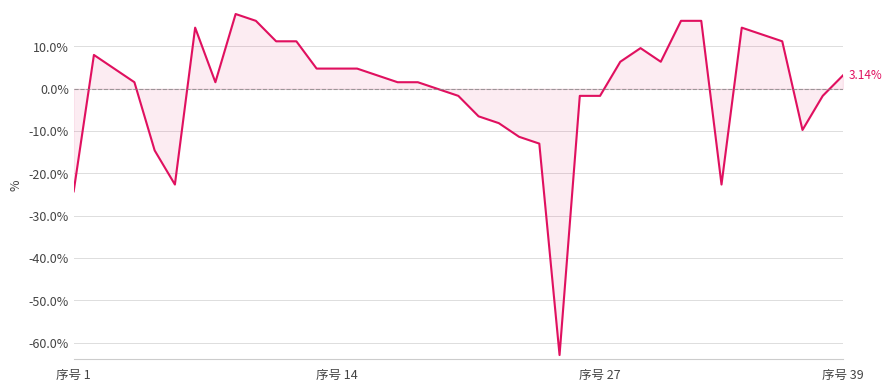

What is the difference between the maximum and minimum values?

80.6